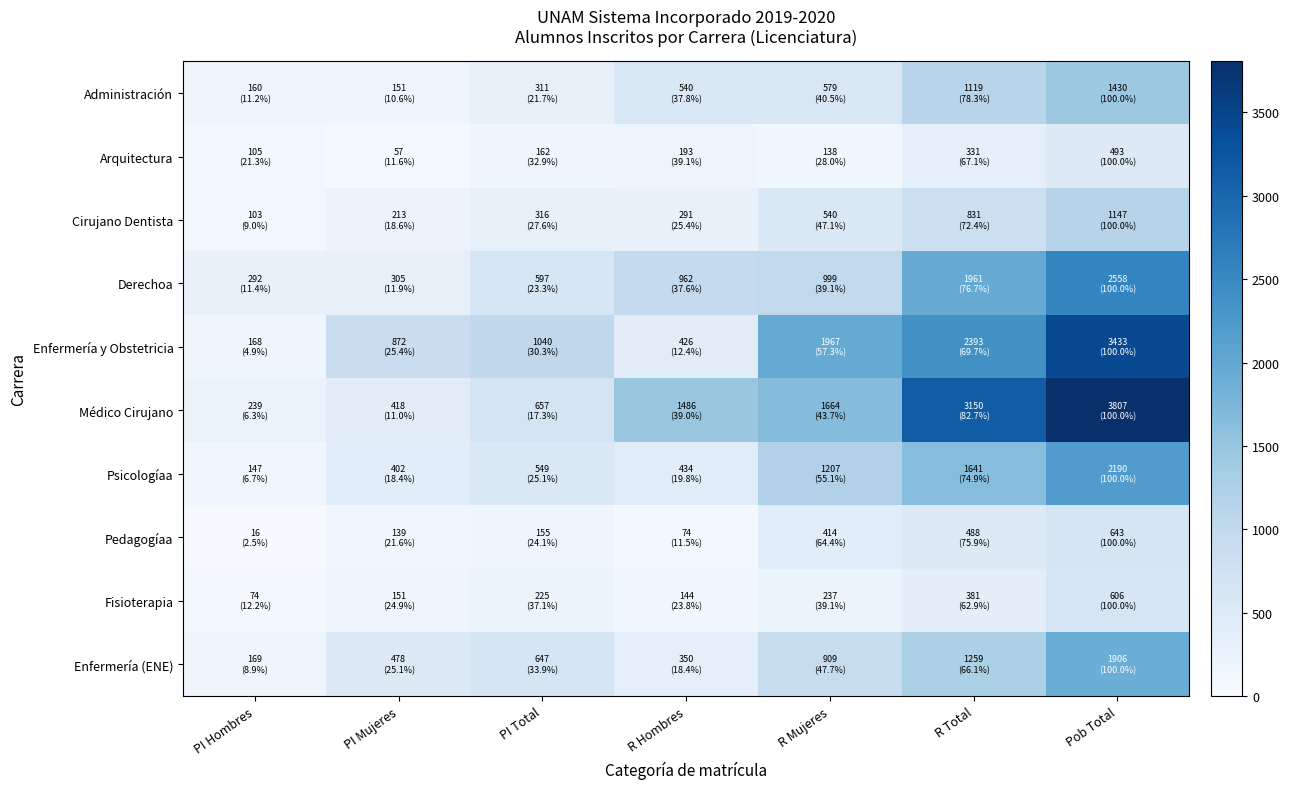

Reading left to right, what are all the values shown in this chart?

Administración: PI Hombres=160	PI Mujeres=151	PI Total=311	R Hombres=540	R Mujeres=579	R Total=1119	Pob Total=1430
Arquitectura: PI Hombres=105	PI Mujeres=57	PI Total=162	R Hombres=193	R Mujeres=138	R Total=331	Pob Total=493
Cirujano Dentista: PI Hombres=103	PI Mujeres=213	PI Total=316	R Hombres=291	R Mujeres=540	R Total=831	Pob Total=1147
Derechoa: PI Hombres=292	PI Mujeres=305	PI Total=597	R Hombres=962	R Mujeres=999	R Total=1961	Pob Total=2558
Enfermería y Obstetricia: PI Hombres=168	PI Mujeres=872	PI Total=1040	R Hombres=426	R Mujeres=1967	R Total=2393	Pob Total=3433
Médico Cirujano: PI Hombres=239	PI Mujeres=418	PI Total=657	R Hombres=1486	R Mujeres=1664	R Total=3150	Pob Total=3807
Psicologíaa: PI Hombres=147	PI Mujeres=402	PI Total=549	R Hombres=434	R Mujeres=1207	R Total=1641	Pob Total=2190
Pedagogíaa: PI Hombres=16	PI Mujeres=139	PI Total=155	R Hombres=74	R Mujeres=414	R Total=488	Pob Total=643
Fisioterapia: PI Hombres=74	PI Mujeres=151	PI Total=225	R Hombres=144	R Mujeres=237	R Total=381	Pob Total=606
Enfermería (ENE): PI Hombres=169	PI Mujeres=478	PI Total=647	R Hombres=350	R Mujeres=909	R Total=1259	Pob Total=1906